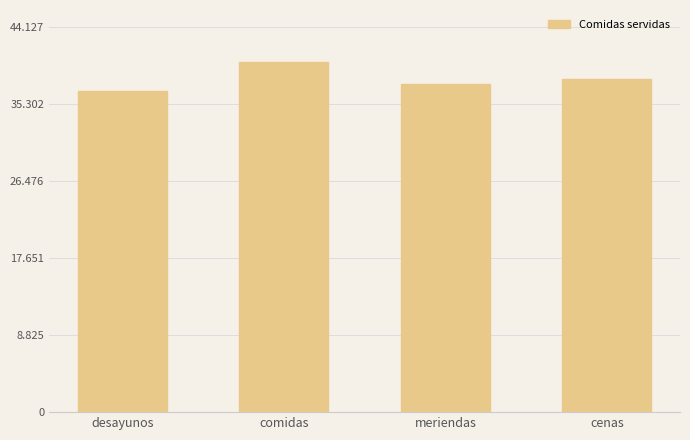

How many data points are above 38213?

1